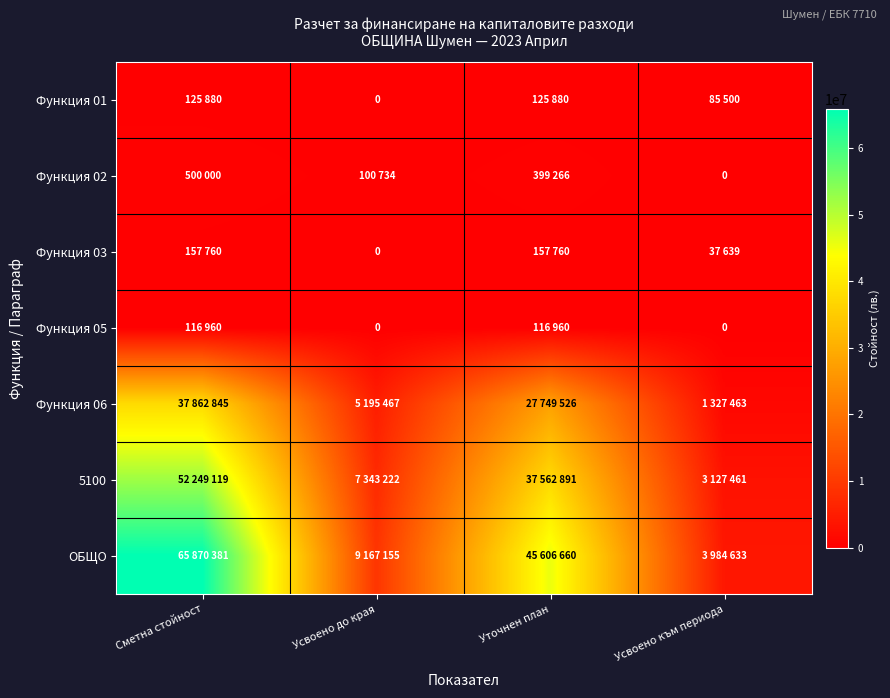

Where does the Функция 06 series first go above 27749526?

Сметна стойност